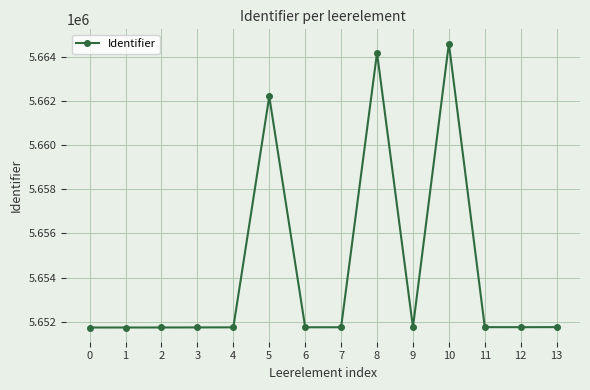

What is the ratio of the value at 3 to the value at 9?

1.0